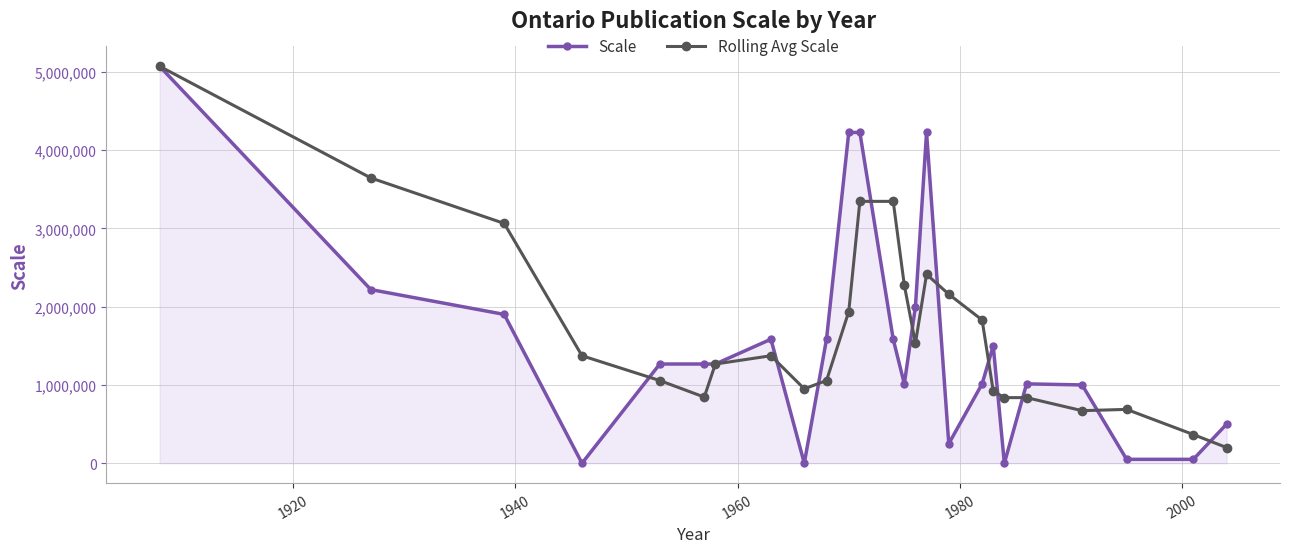

How many lines are shown in the chart?

2